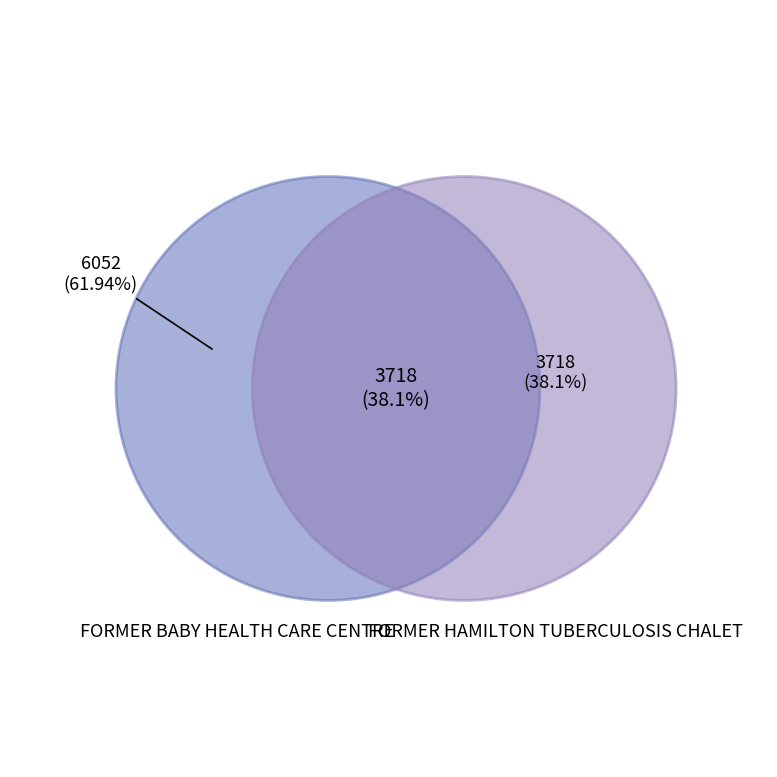

Which category accounts for the majority?

FORMER BABY HEALTH CARE CENTRE